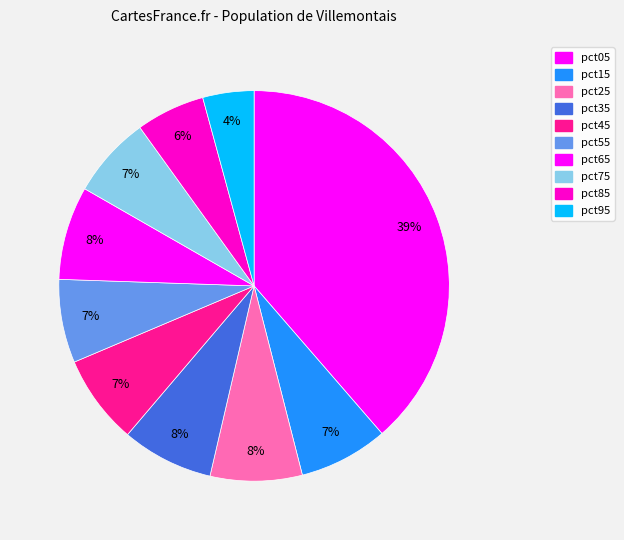

How many slices are in this pie chart?

10